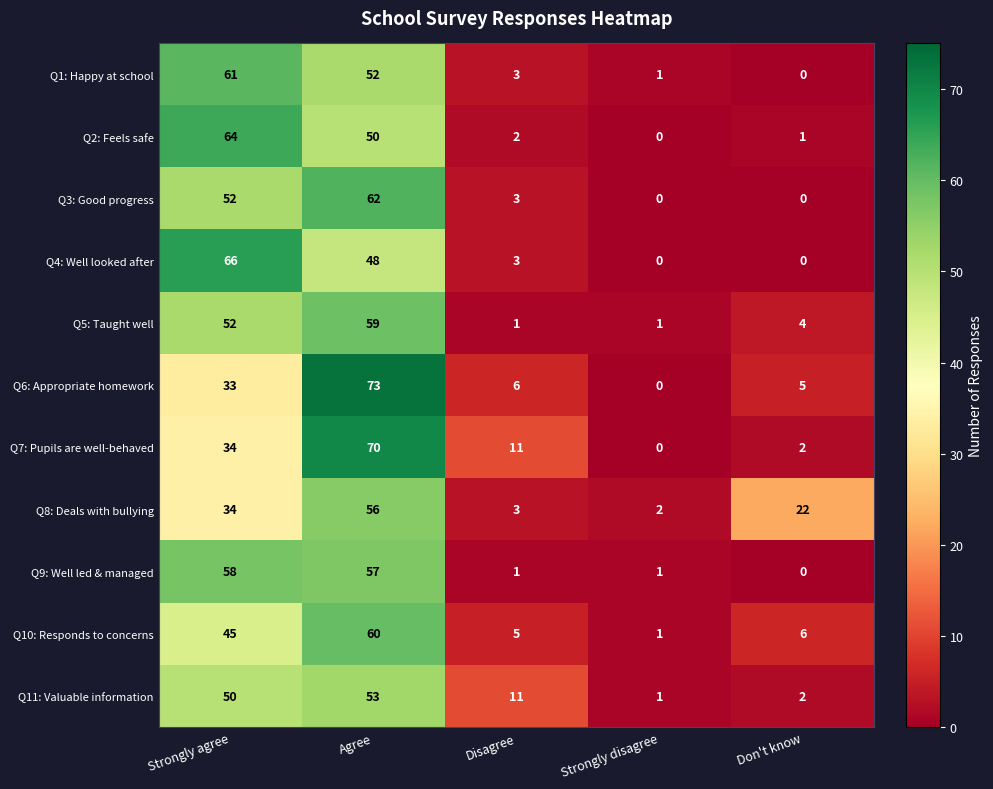

Which series has the largest range (max minus min)?

Q6: Appropriate homework